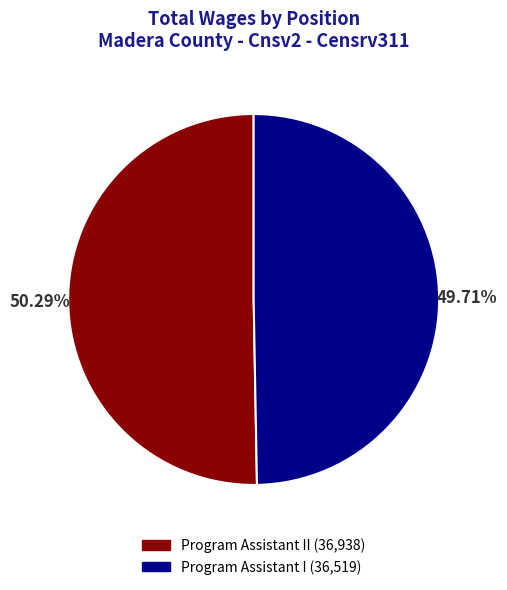

Is there any slice that represents more than half of the pie?

Yes